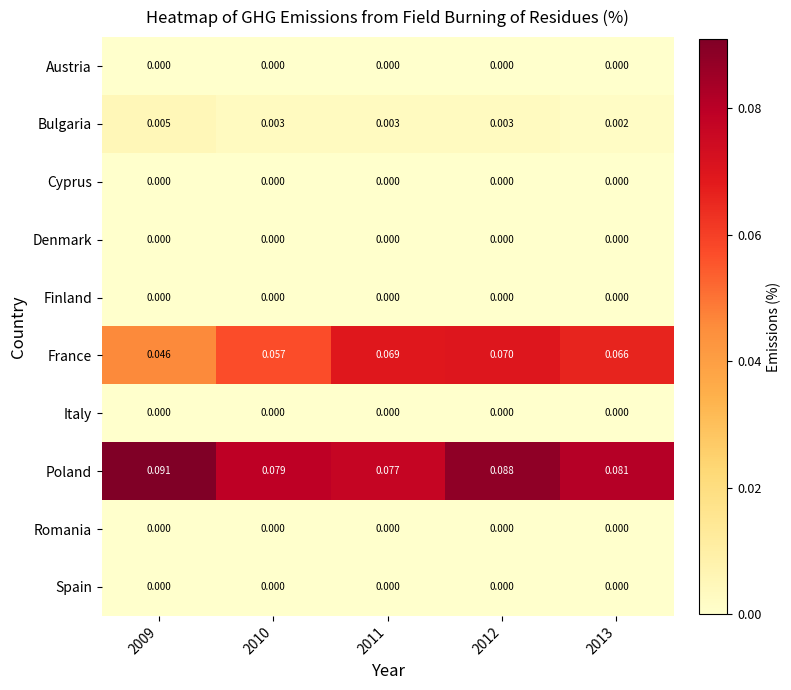

Which series has the largest total across all categories?

Poland